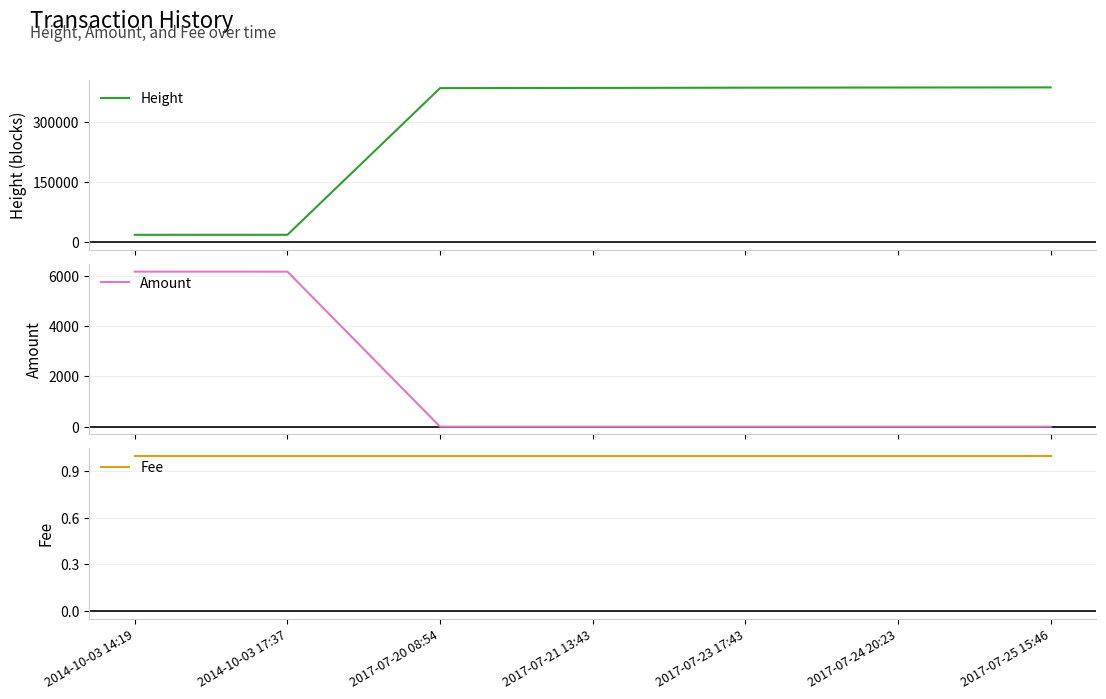

Rank the categories by Fee value from highest to lowest.

2014-10-03 14:19, 2014-10-03 17:37, 2017-07-20 08:54, 2017-07-21 13:43, 2017-07-23 17:43, 2017-07-24 20:23, 2017-07-25 15:46